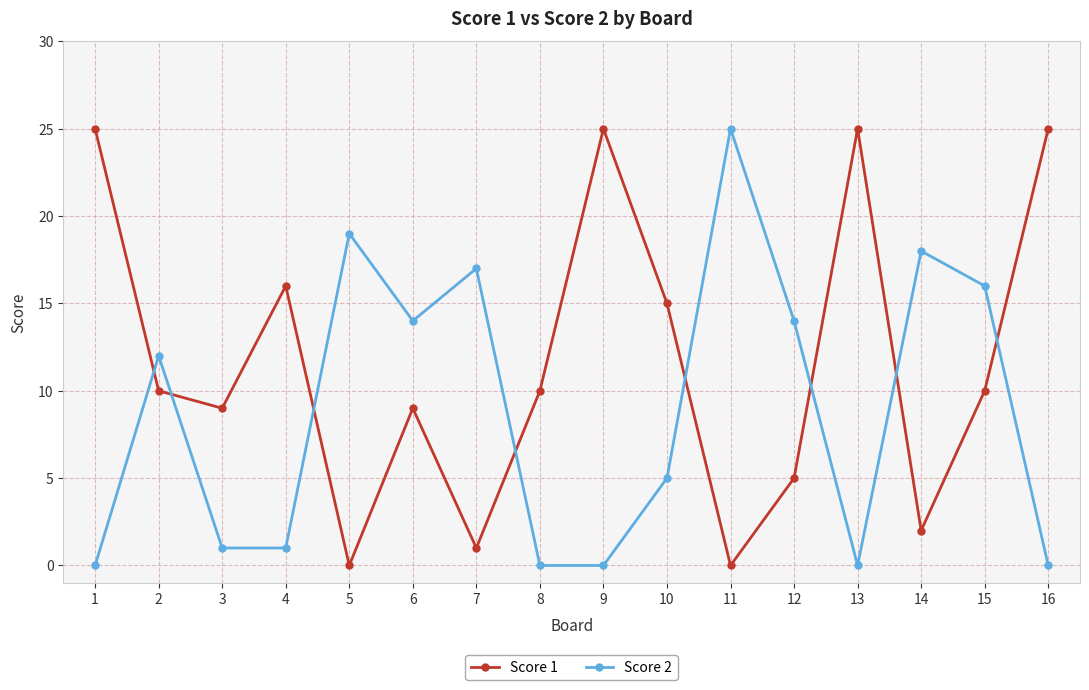

Between 1 and 2, which series saw the biggest shift?

Score 1